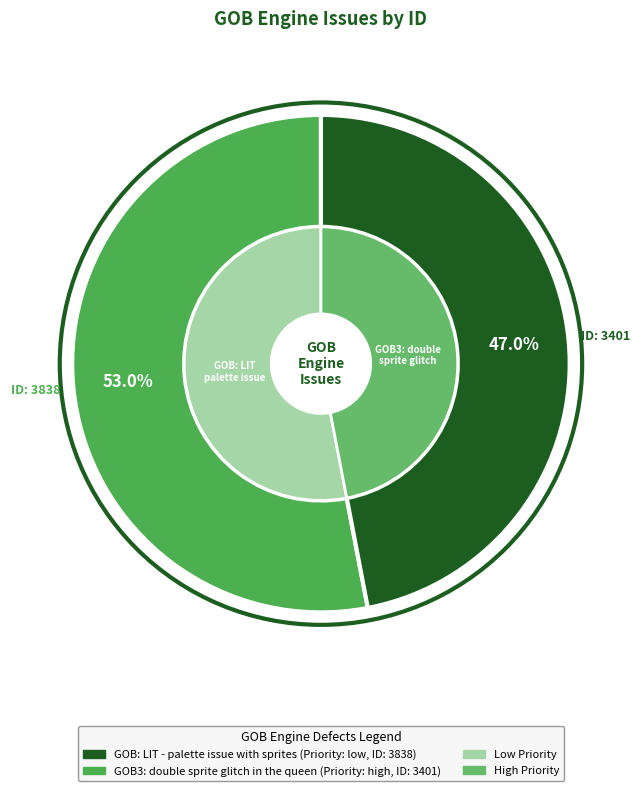

Does GOB: LIT - palette issue with sprites account for over 50% of the chart?

Yes